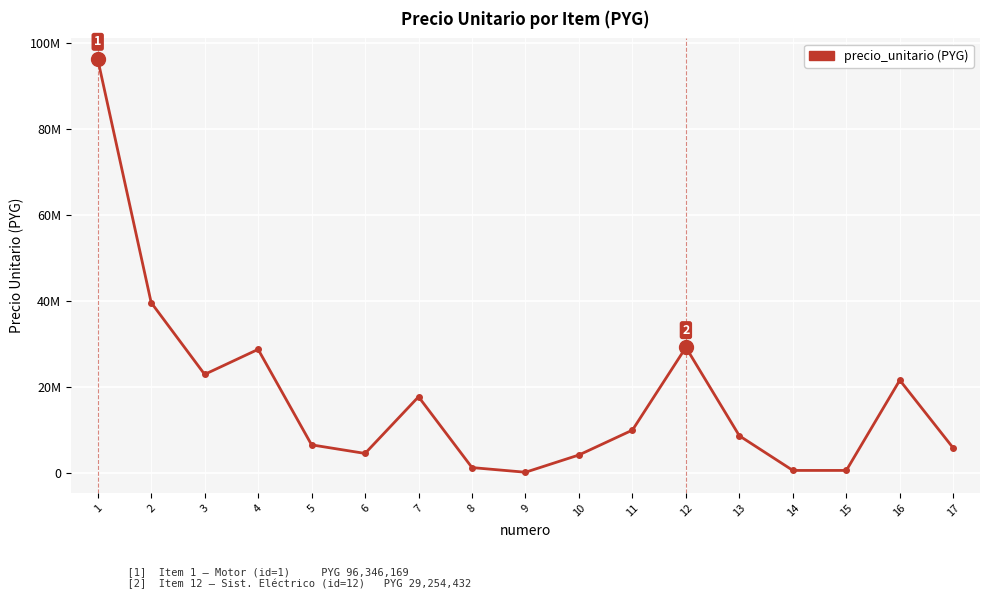

What is the smallest value displayed?

195854